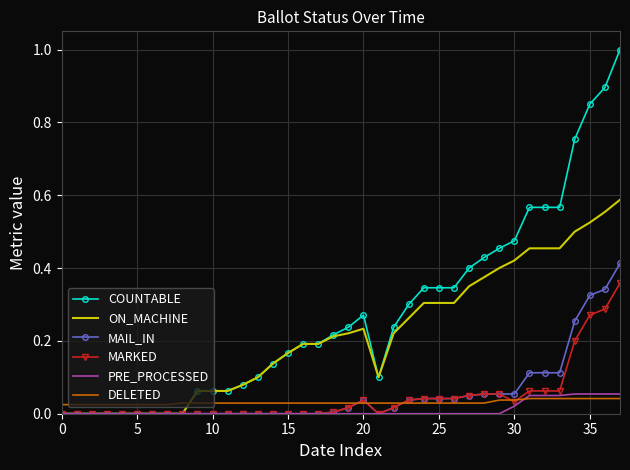

Which series has the largest total across all categories?

COUNTABLE